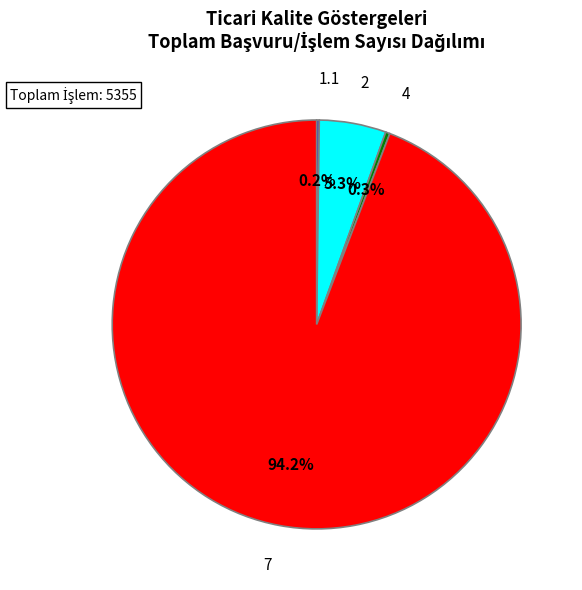

What percentage is the 7 slice, to the nearest percent?

94%